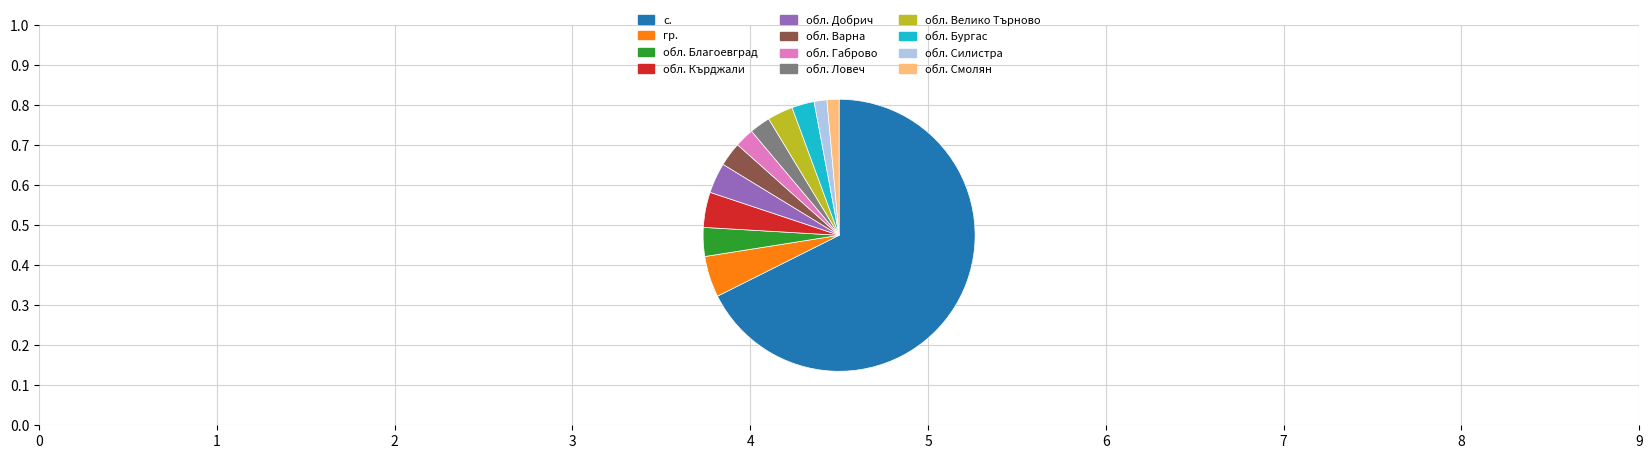

Combined, do с. and обл. Смолян account for over 50%?

Yes